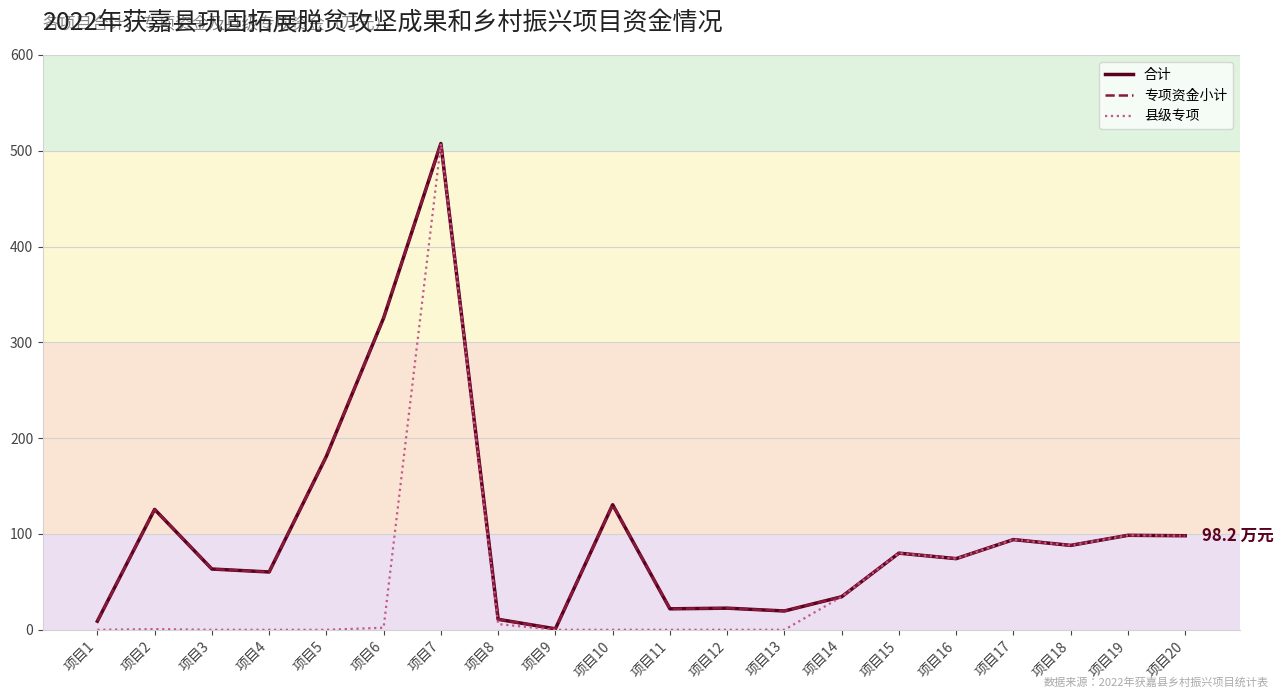

How many values in the 专项资金小计 series exceed 80?

9